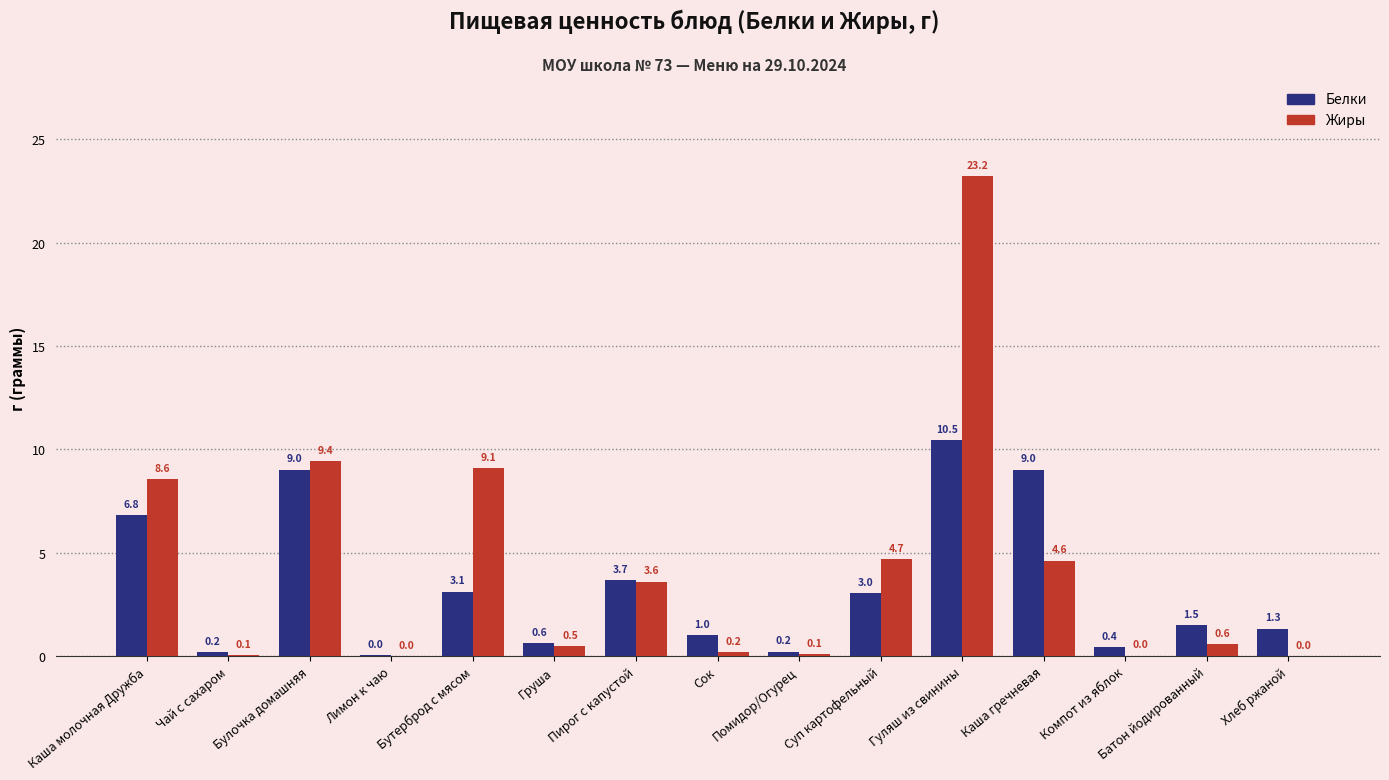

The value of Белки at Сок is 1.0. True or false?

True